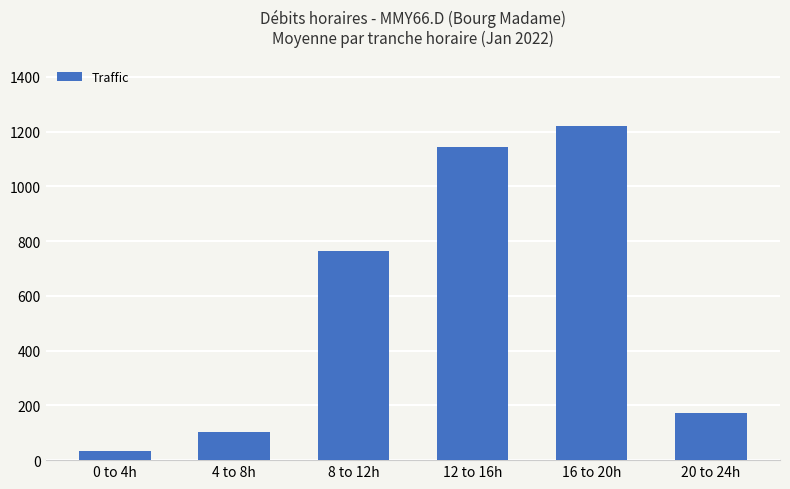

Reading left to right, what are all the values shown in this chart?

0 to 4h=34	4 to 8h=102	8 to 12h=764	12 to 16h=1143	16 to 20h=1219	20 to 24h=171